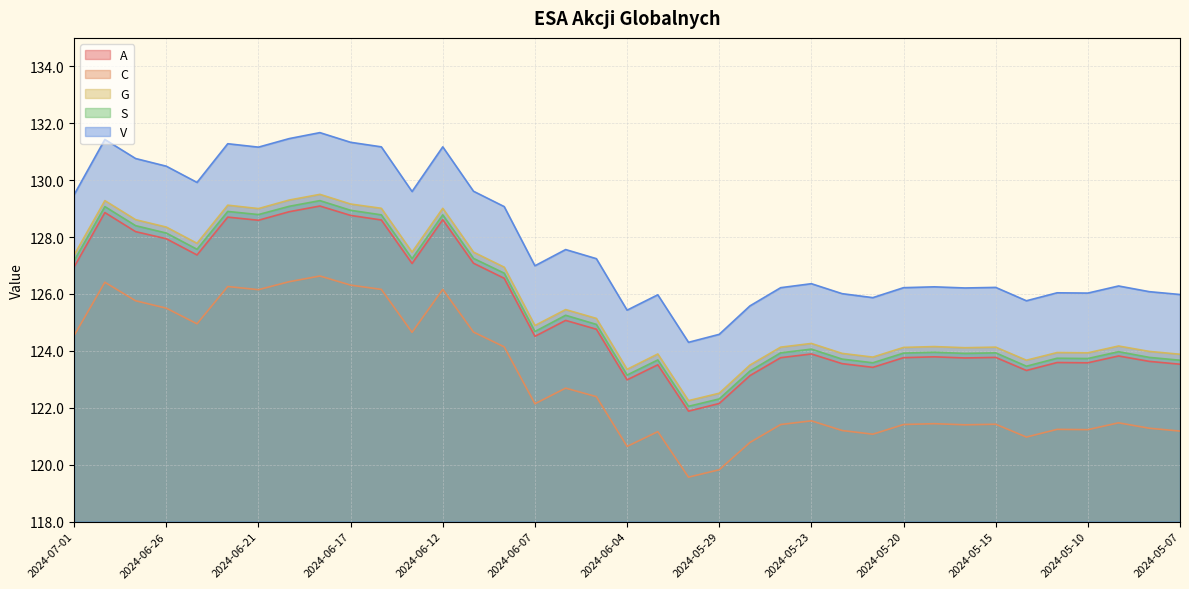

What is the label of the 11th point from the right?

2024-05-21